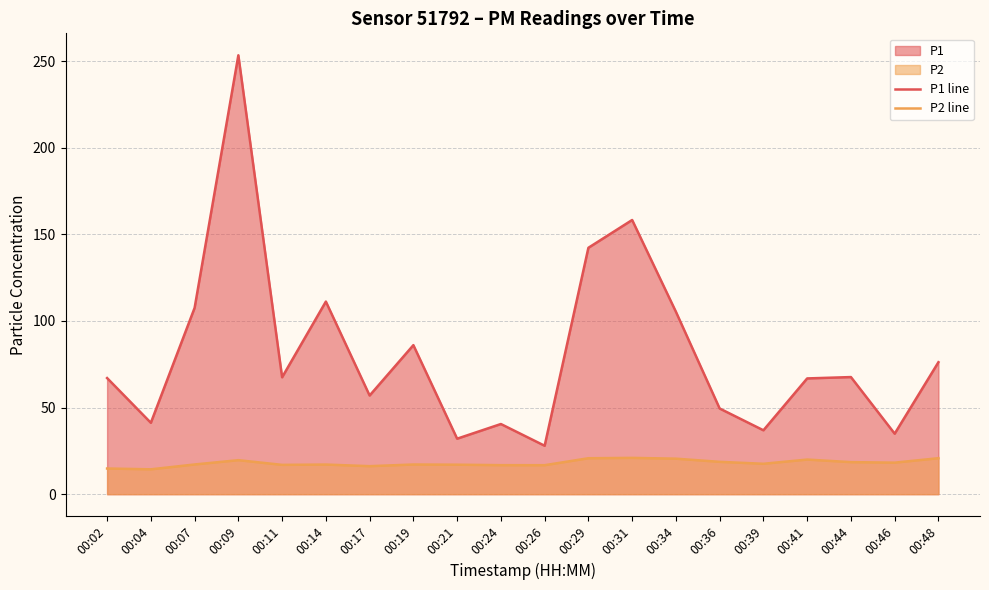

Where is the first local maximum for P2 line?

00:09